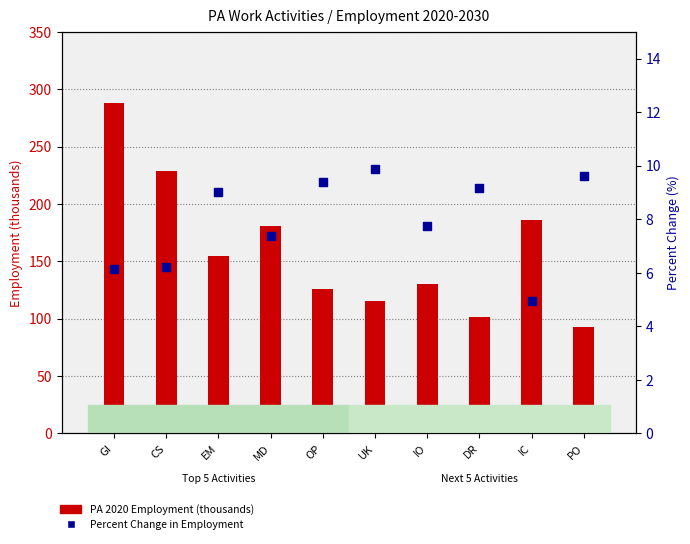

Is the value of Percent Change in Employment at DR greater than the value of PA 2020 Employment (thousands) at PO?

No